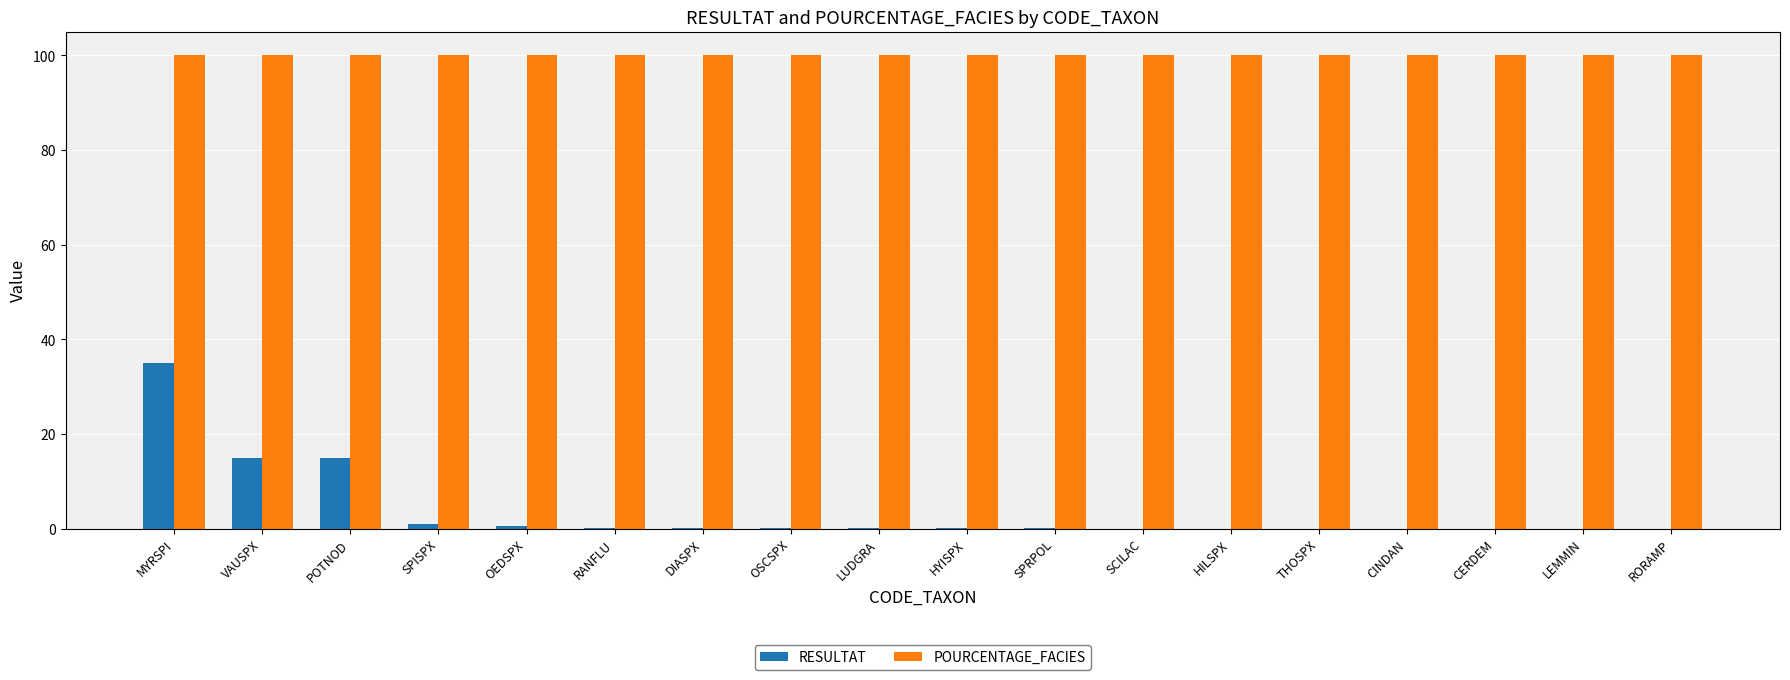

The POURCENTAGE_FACIES series shows 165.2 at RORAMP. True or false?

False